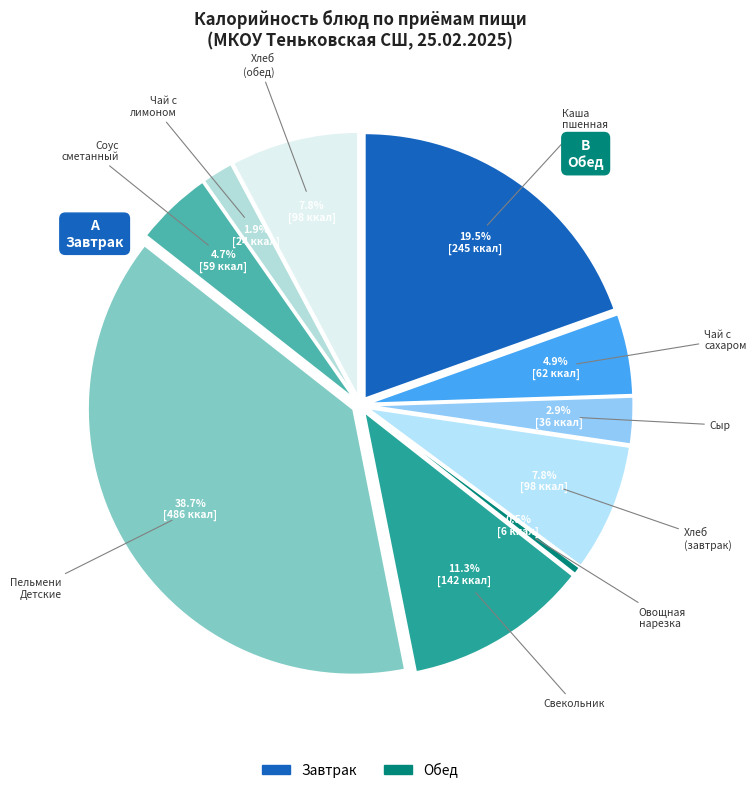

Does Овощная нарезка account for over 50% of the chart?

No